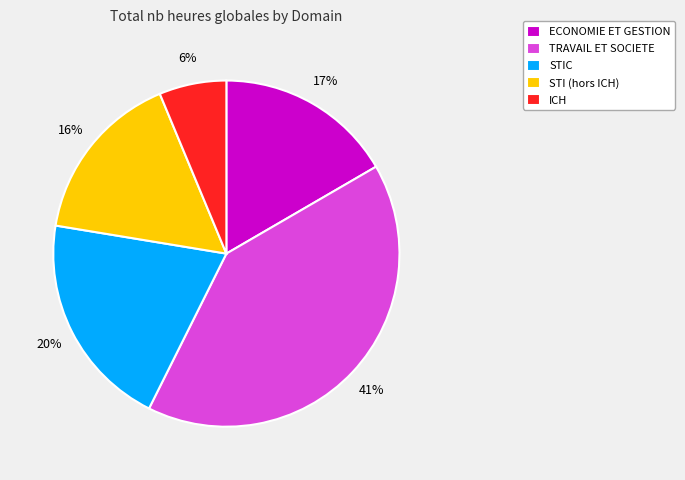

Which slice is the largest?

TRAVAIL ET SOCIETE